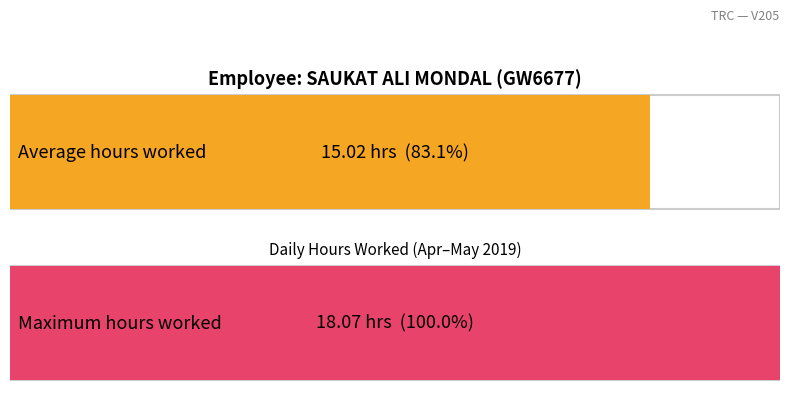

Does the chart contain stacked bars?

No